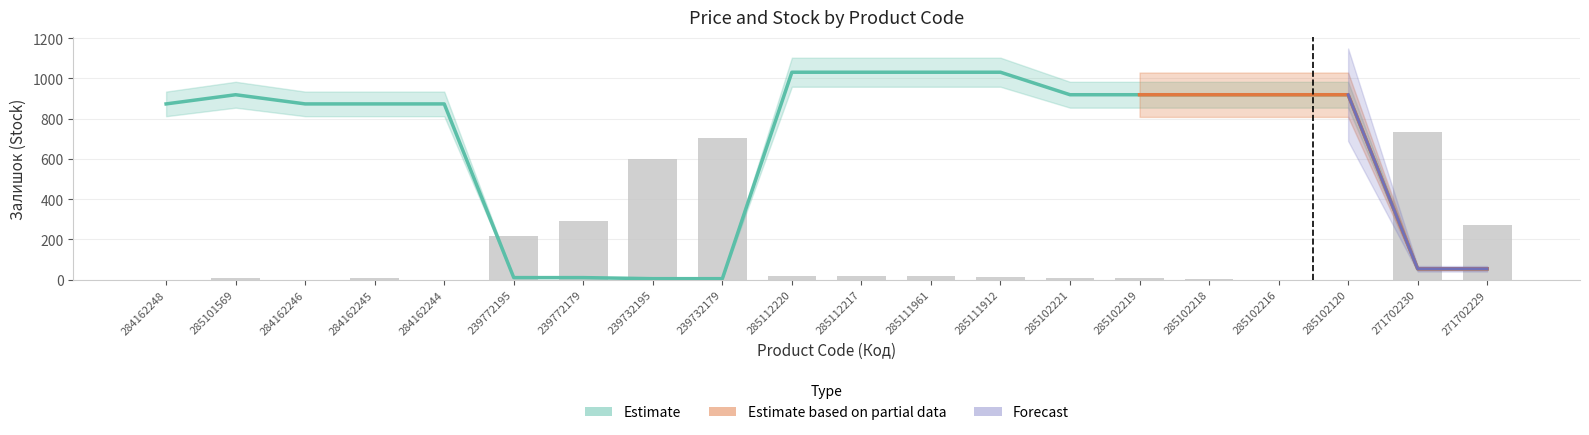

Between 284162244 and 285102120, which series saw the biggest shift?

Ціна